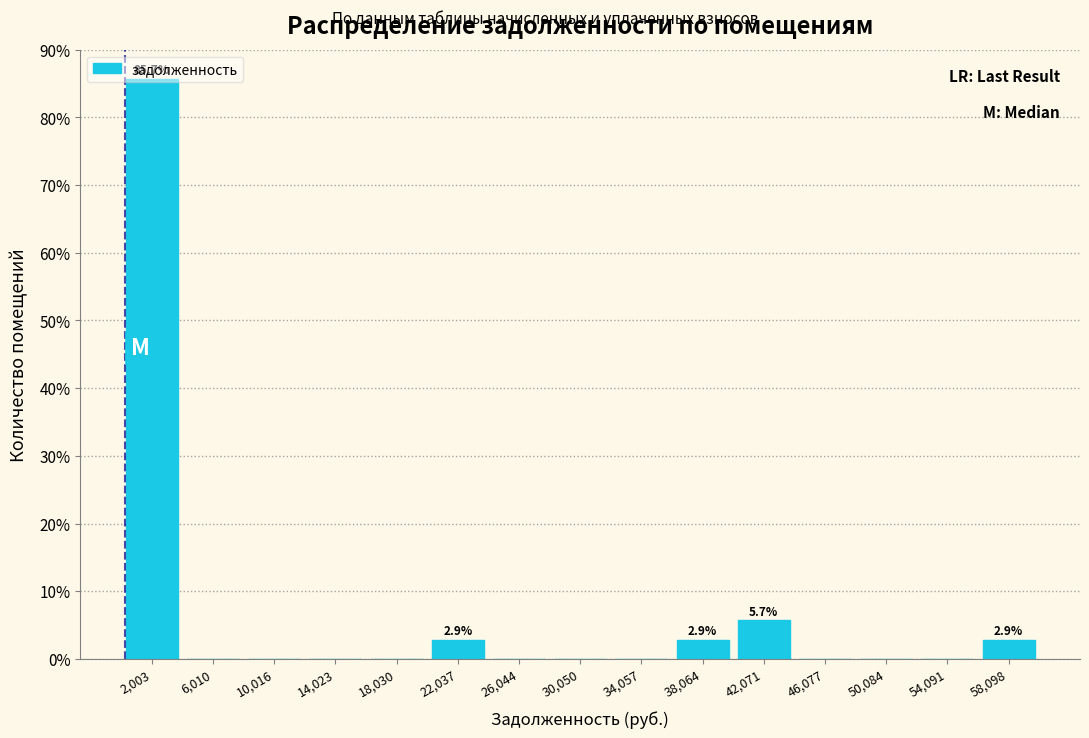

Over which range of the x-axis is the bar tallest?

0 to 4000